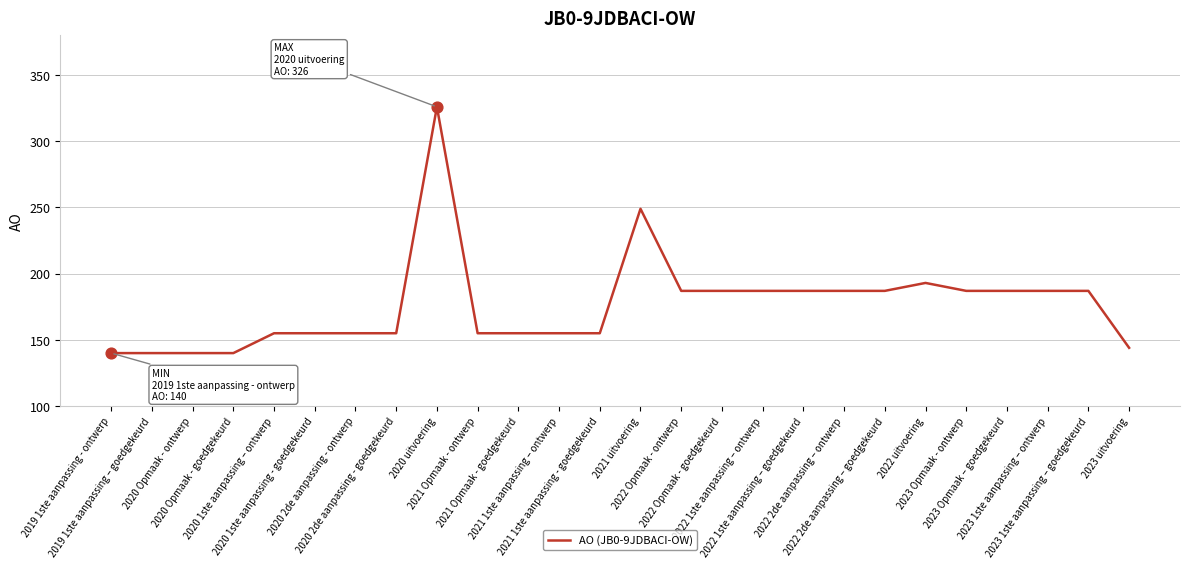

What is the ratio of the value at 2022 1ste aanpassing – goedgekeurd to the value at 2022 uitvoering?

1.0